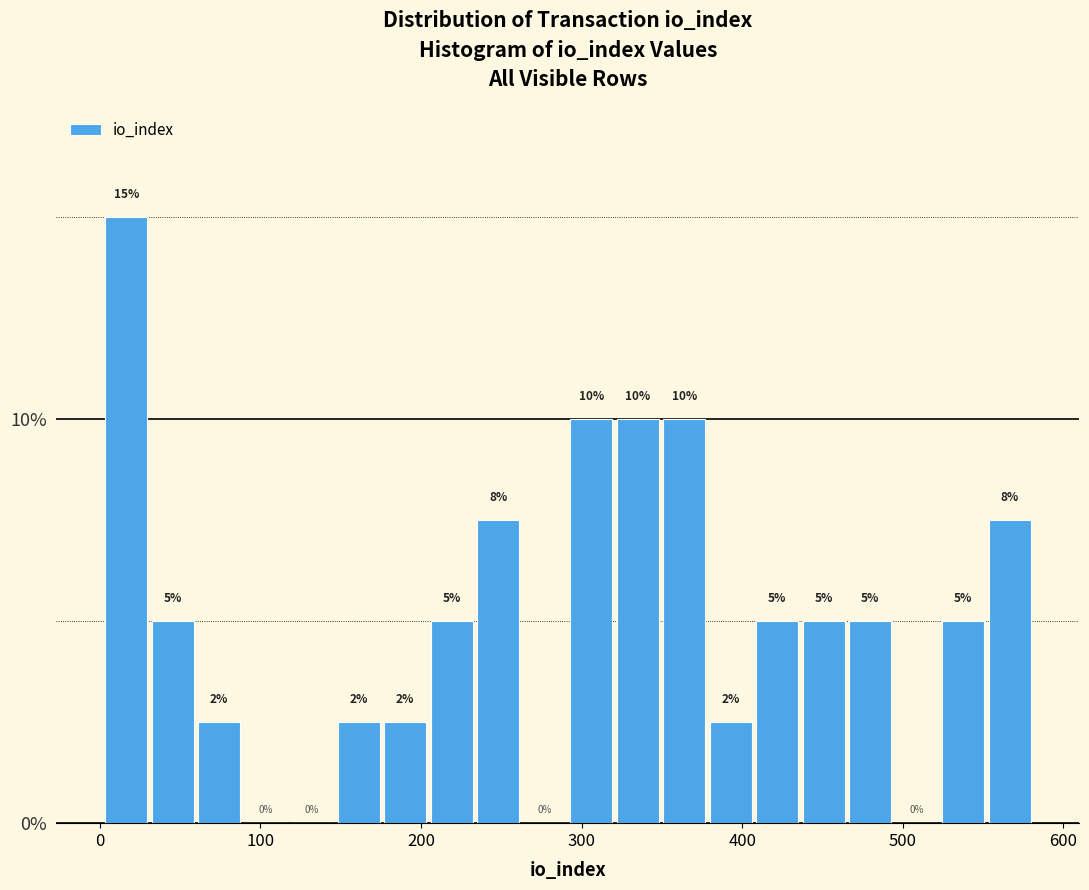

Read against the x-axis, roughly where is the centre of the tallest bar?

20